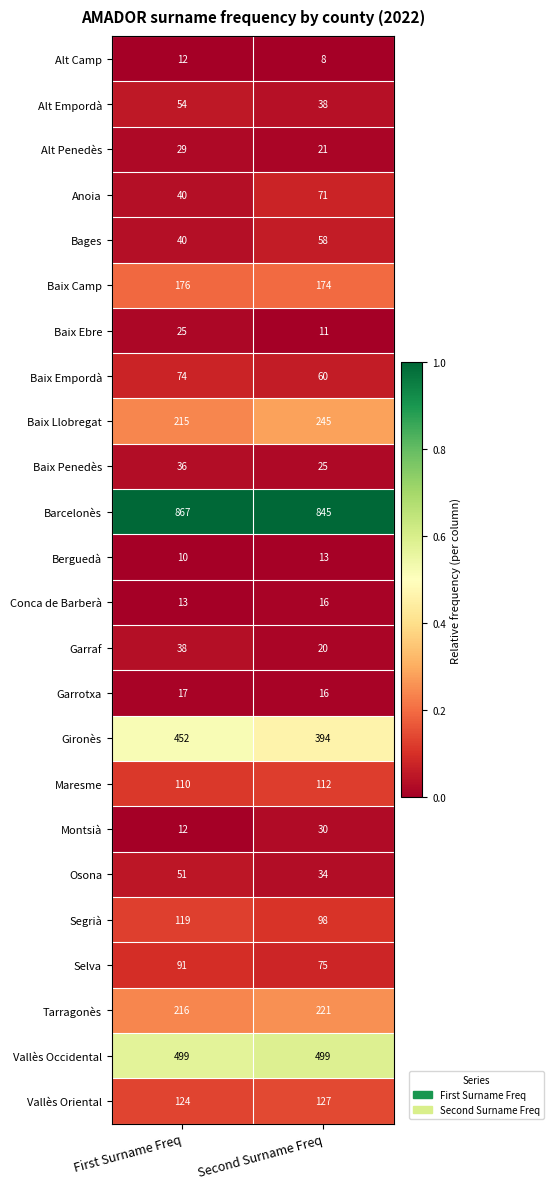

What is the total value across all series at Second Surname Freq?

3211